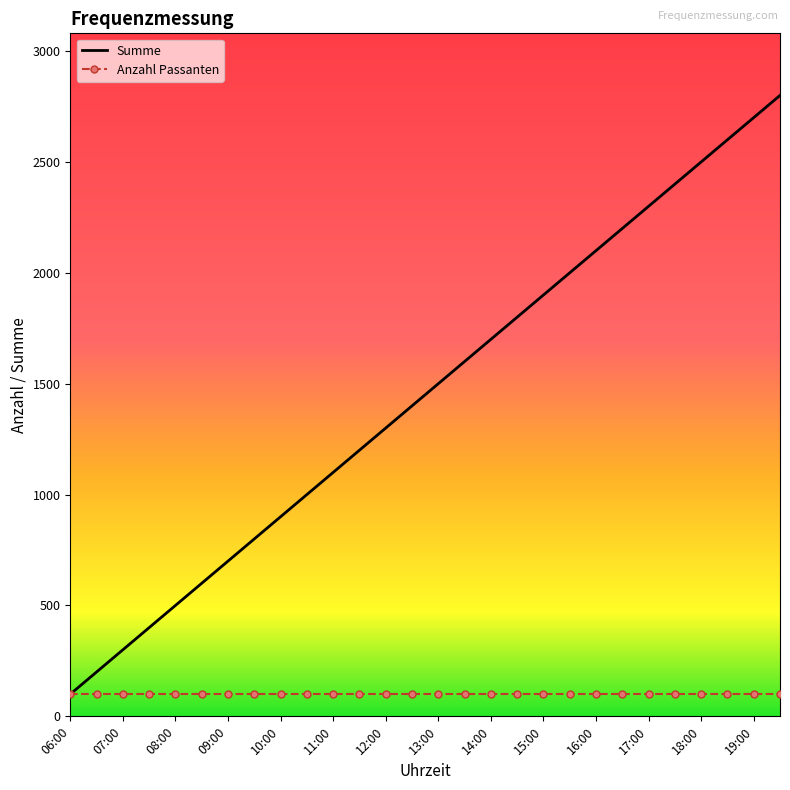

Which series has the widest spread of values?

Summe